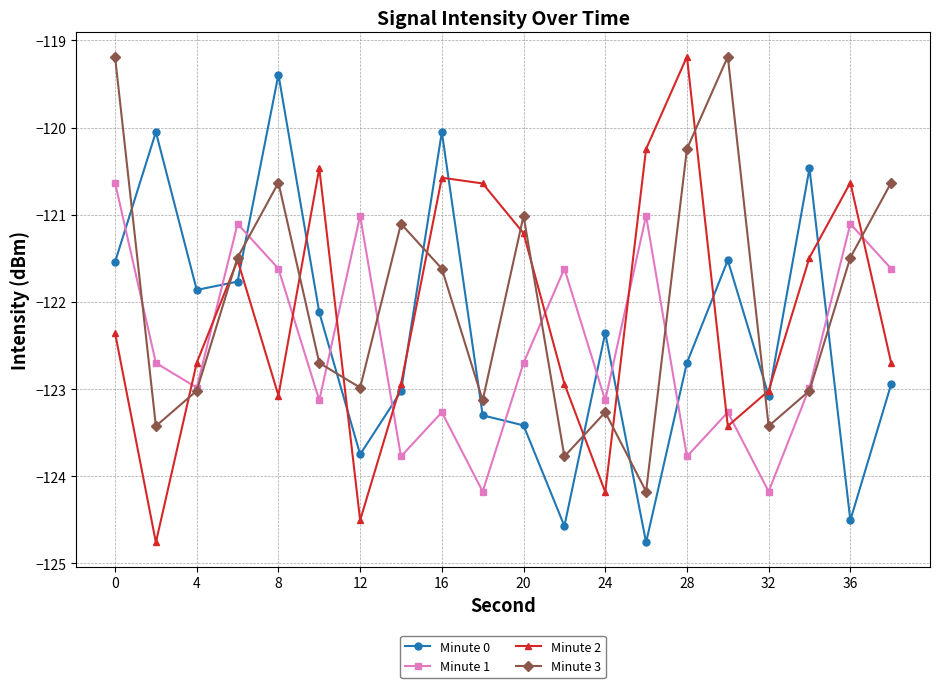

After their last crossing, which series has the higher values: Minute 0 or Minute 1?

Minute 1